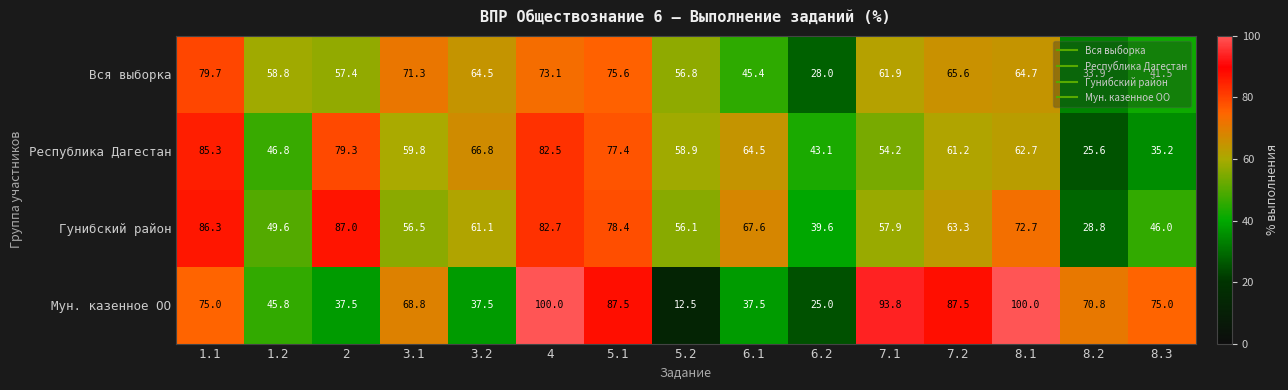

Is it true that Республика Дагестан equals 35.2 at 8.3?

True